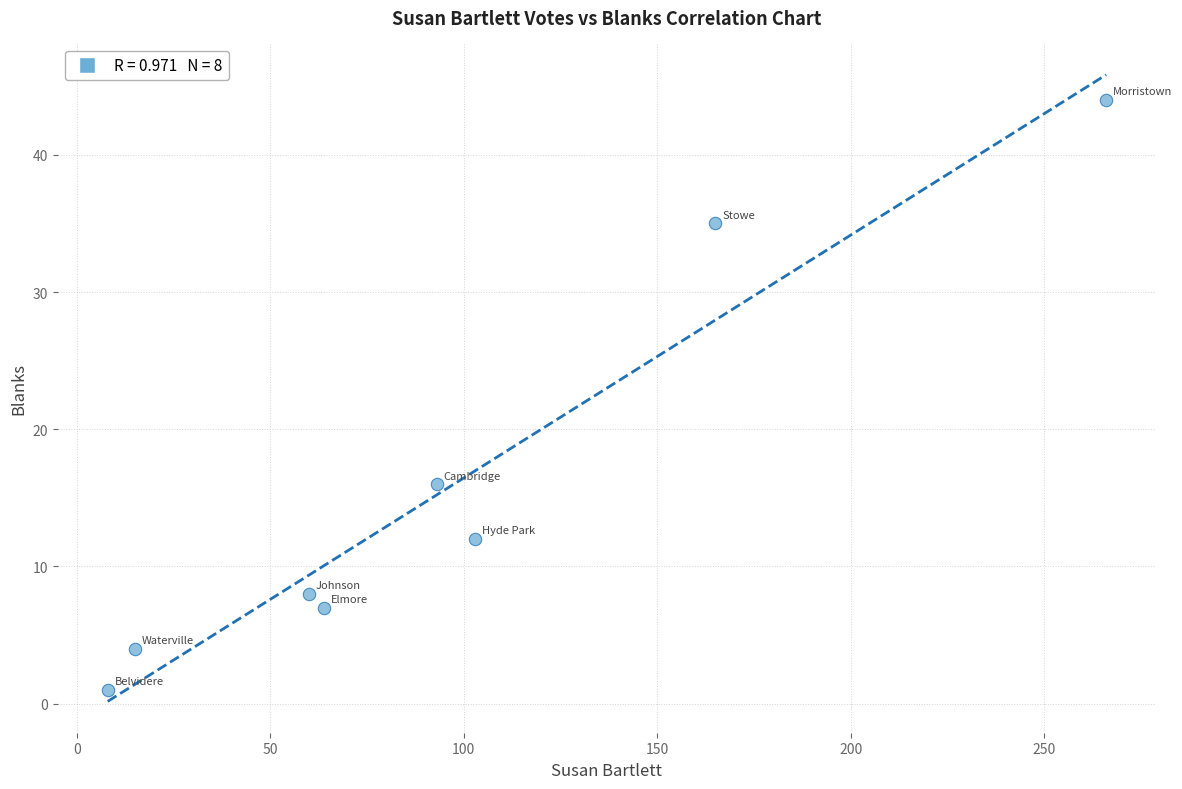

What is the average X value?

97